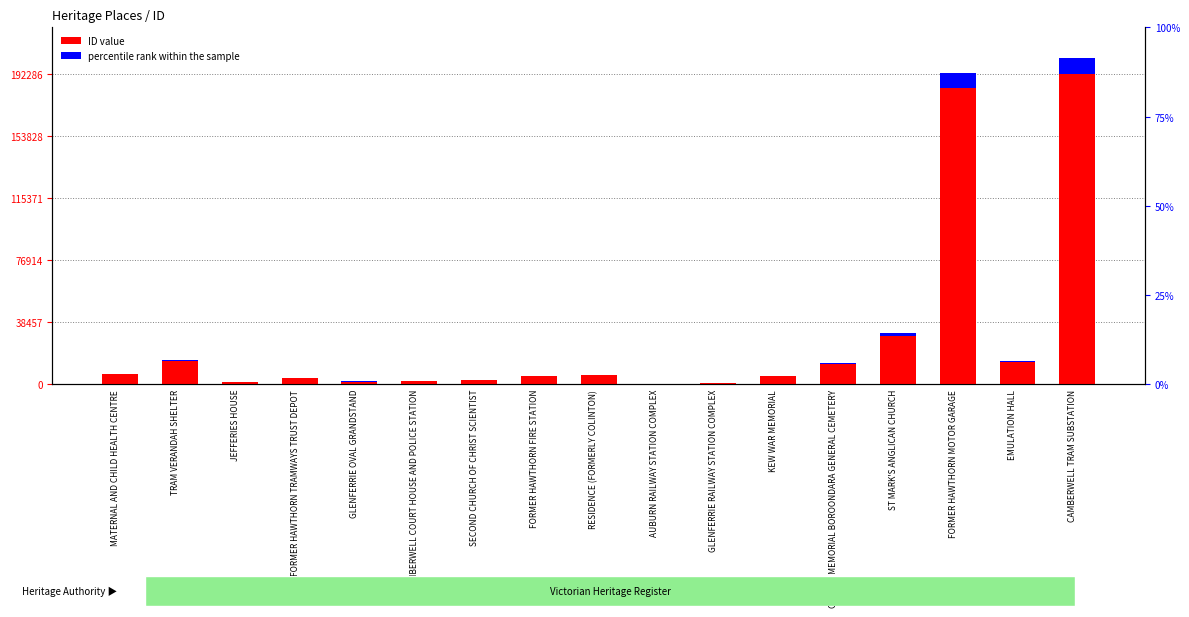

Which has a higher value, FORMER HAWTHORN TRAMWAYS TRUST DEPOT or CUSSEN MEMORIAL BOROONDARA GENERAL CEMETERY?

CUSSEN MEMORIAL BOROONDARA GENERAL CEMETERY